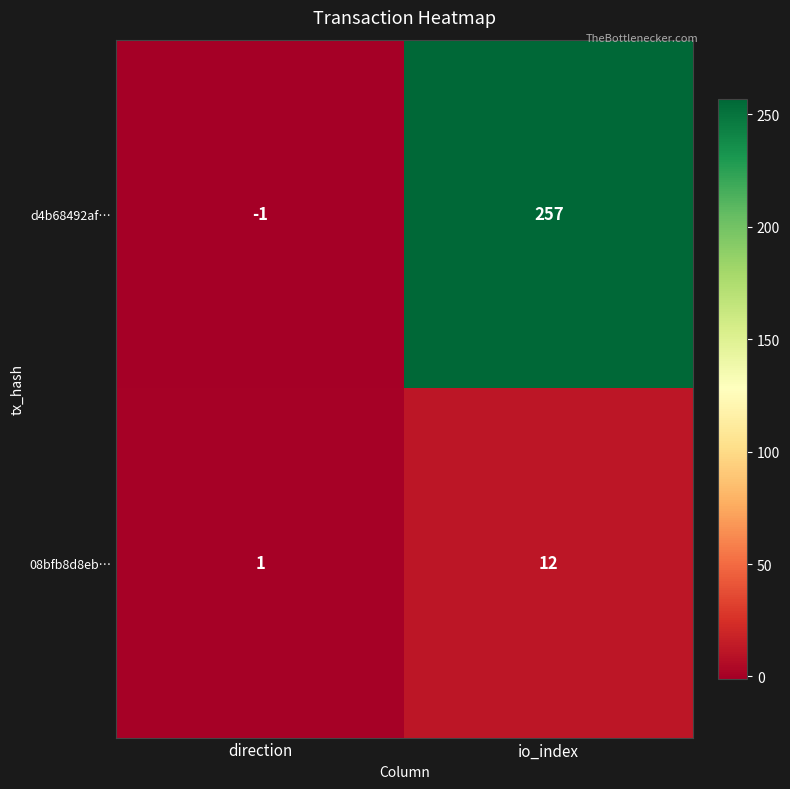

What is the sum of the 08bfb8d8eb… values at io_index and direction?

13